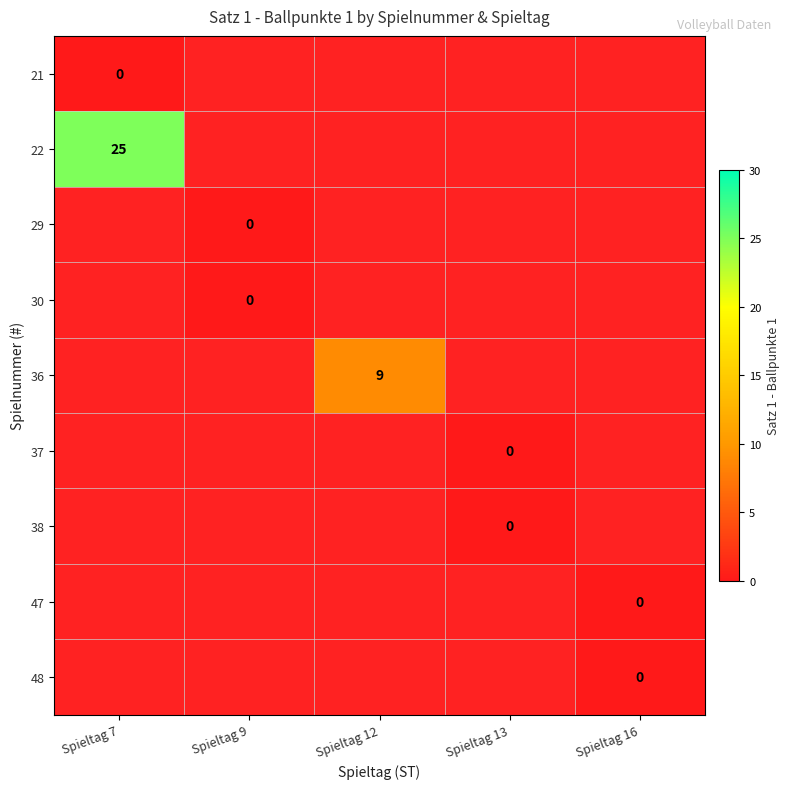

At Spieltag 7, list the series in order from smallest to largest.

21, 22, 29, 30, 36, 37, 38, 47, 48